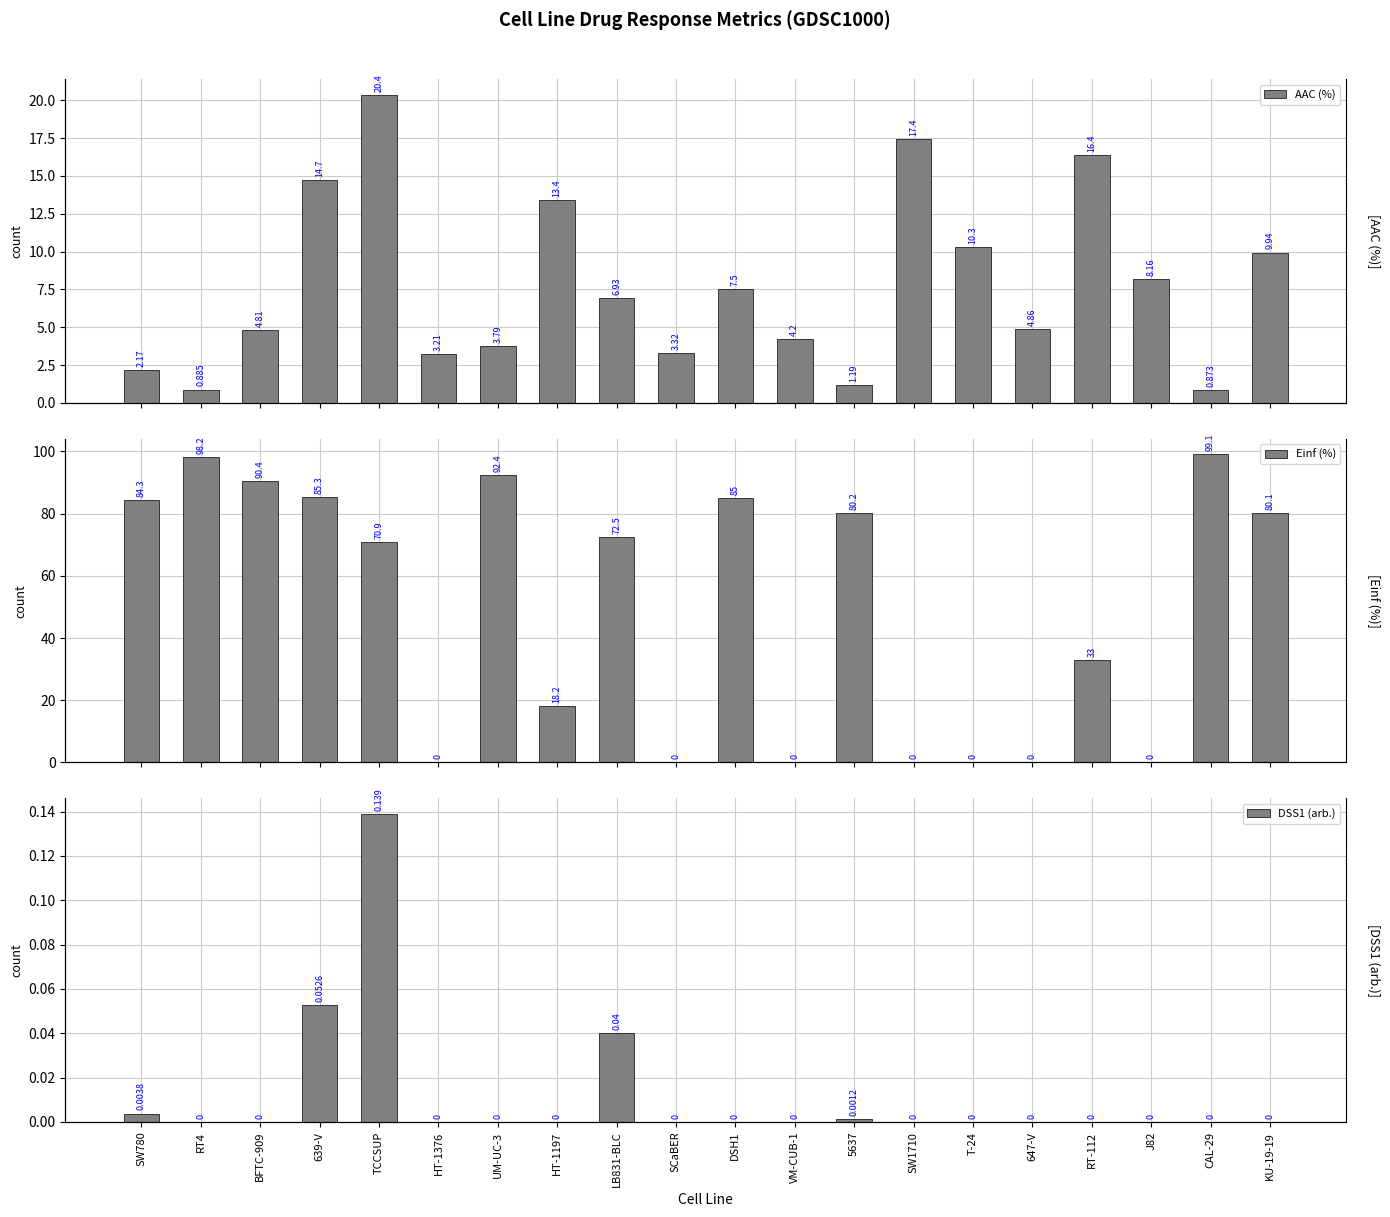

Between 647-V and KU-19-19, which series saw the biggest shift?

Einf (%)